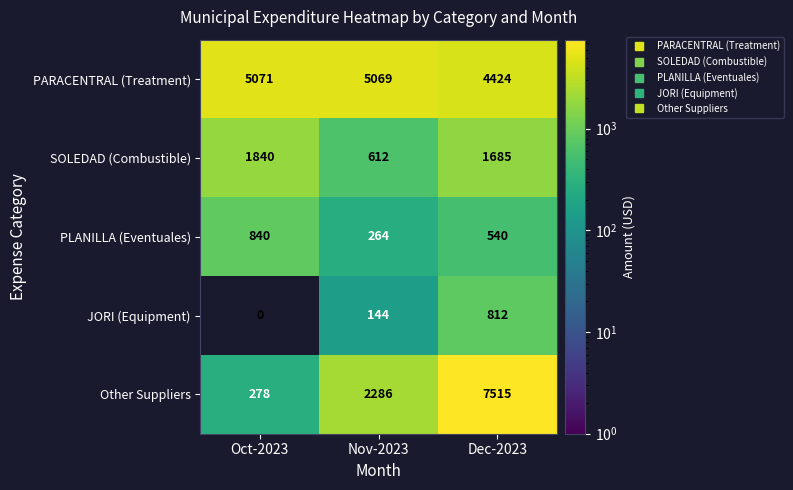

At which label does PARACENTRAL (Treatment) first exceed 5069?

Oct-2023